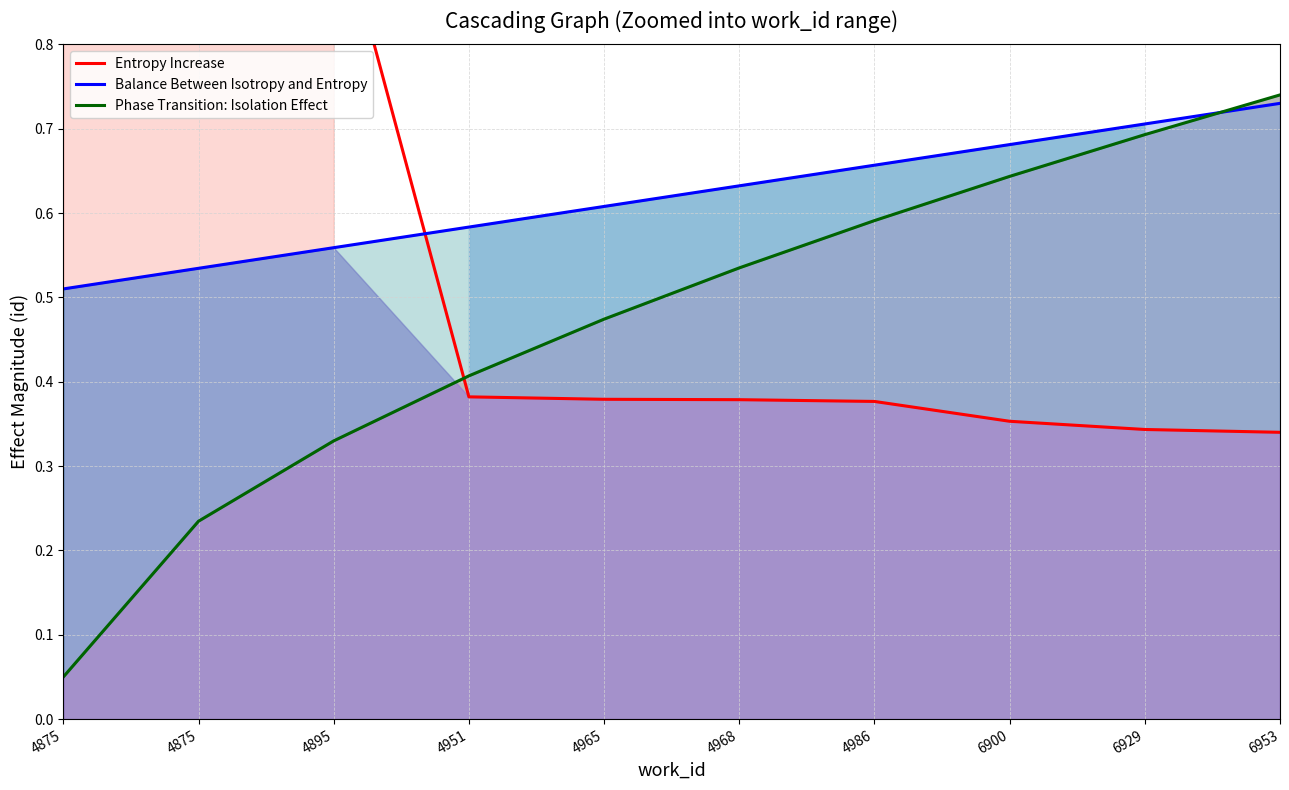

Where do Entropy Increase and Phase Transition: Isolation Effect first cross each other?

4895 and 4951